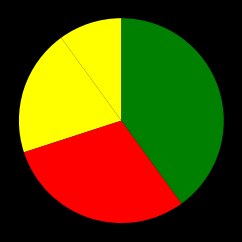

Is there a majority slice in this chart?

No